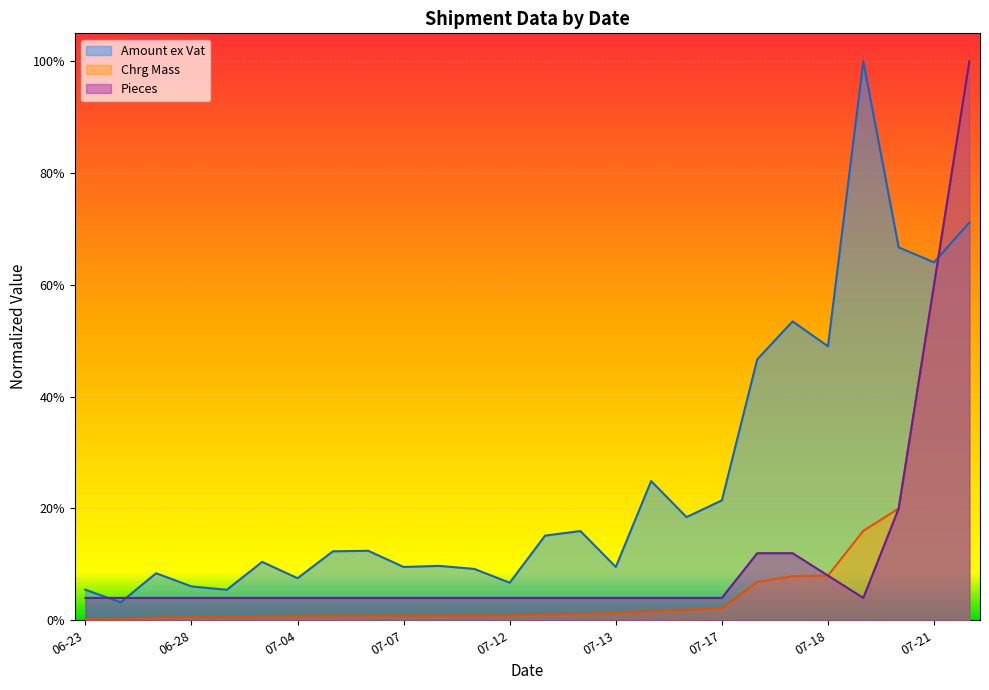

Which series changed the most between 2023-07-04 and 2023-07-17?

Amount ex Vat